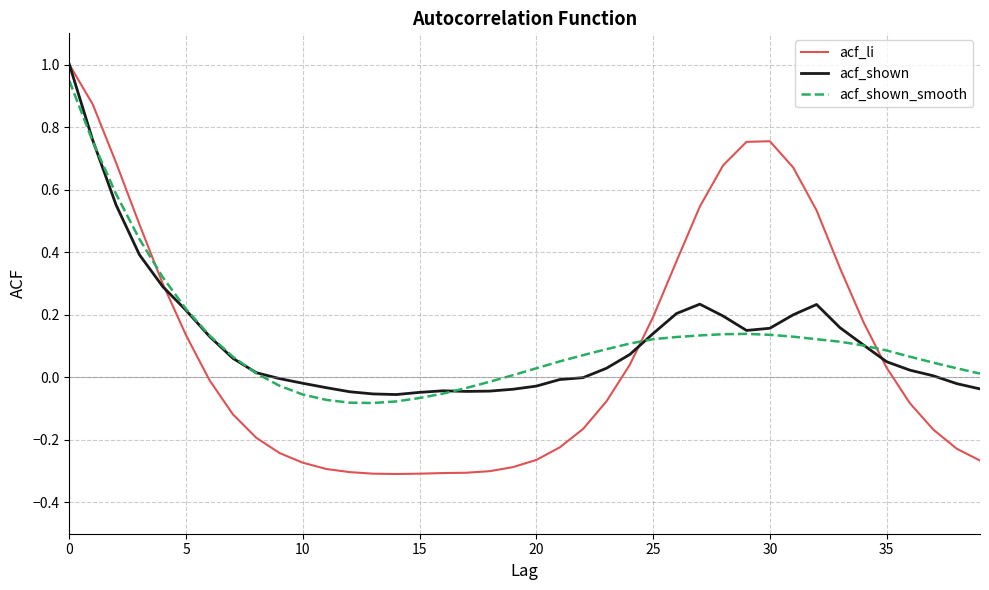

Which series has the largest range (max minus min)?

acf_li